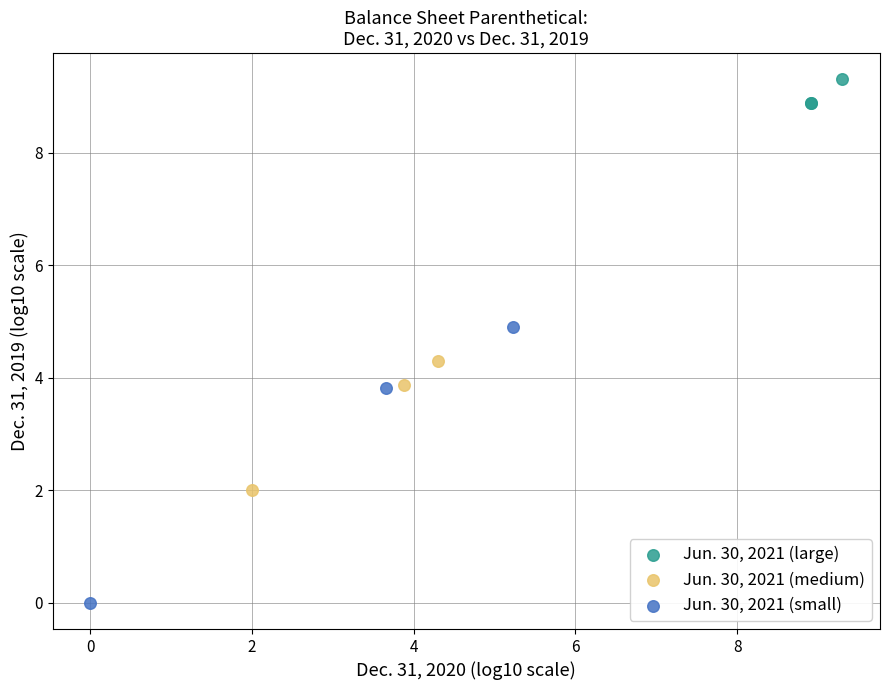

What are all the series names shown in the legend?

Jun. 30, 2021 (large), Jun. 30, 2021 (medium), Jun. 30, 2021 (small)